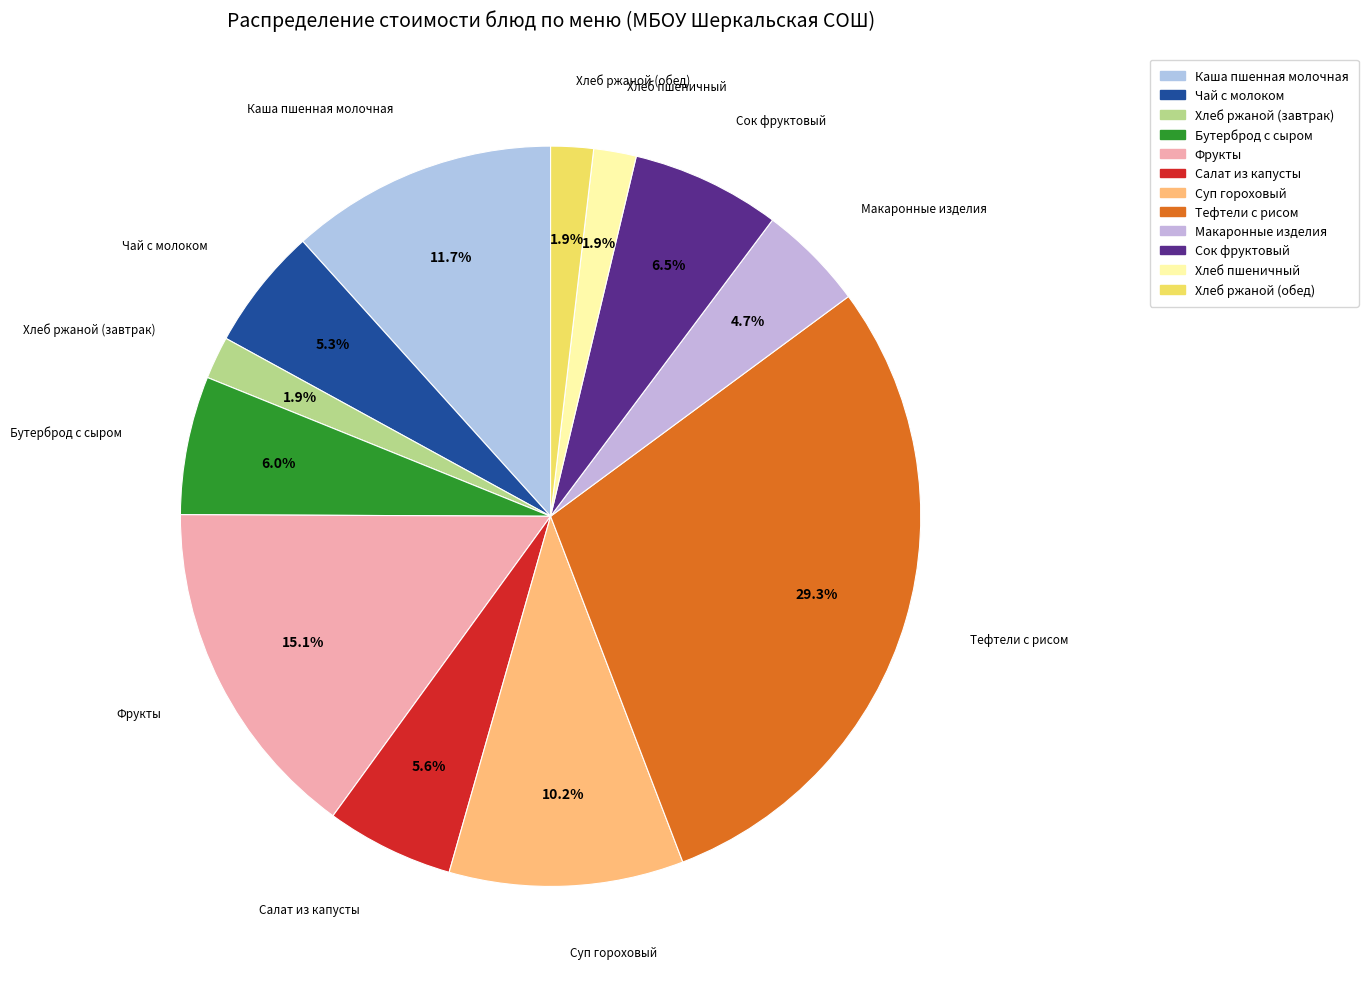

To the nearest percent, what percentage of the pie is Хлеб ржаной (завтрак)?

2%